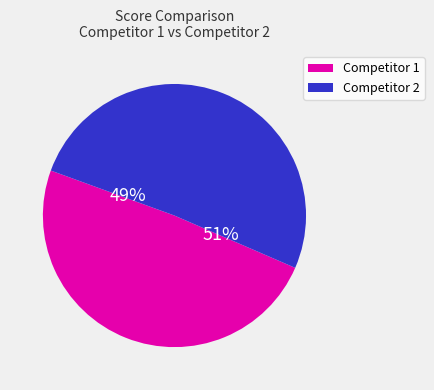

Is it true that 1 is 1% of the pie?

False